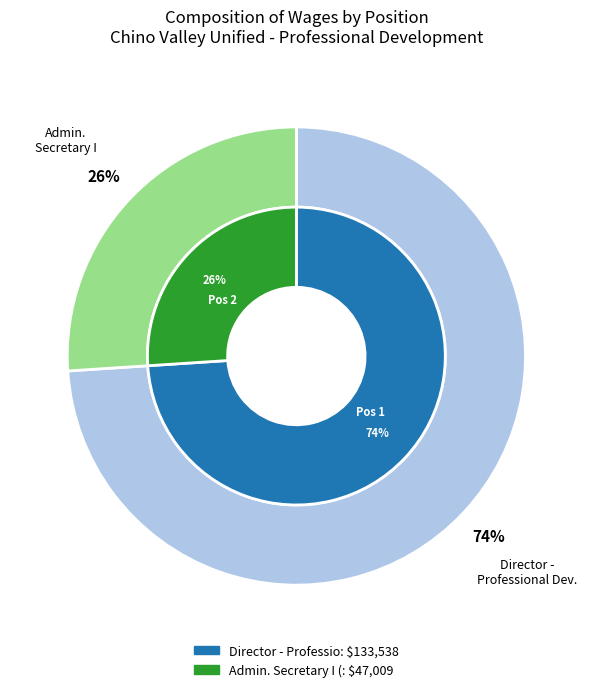

Rank the categories by value from highest to lowest.

Director - Professio, Admin. Secretary I (